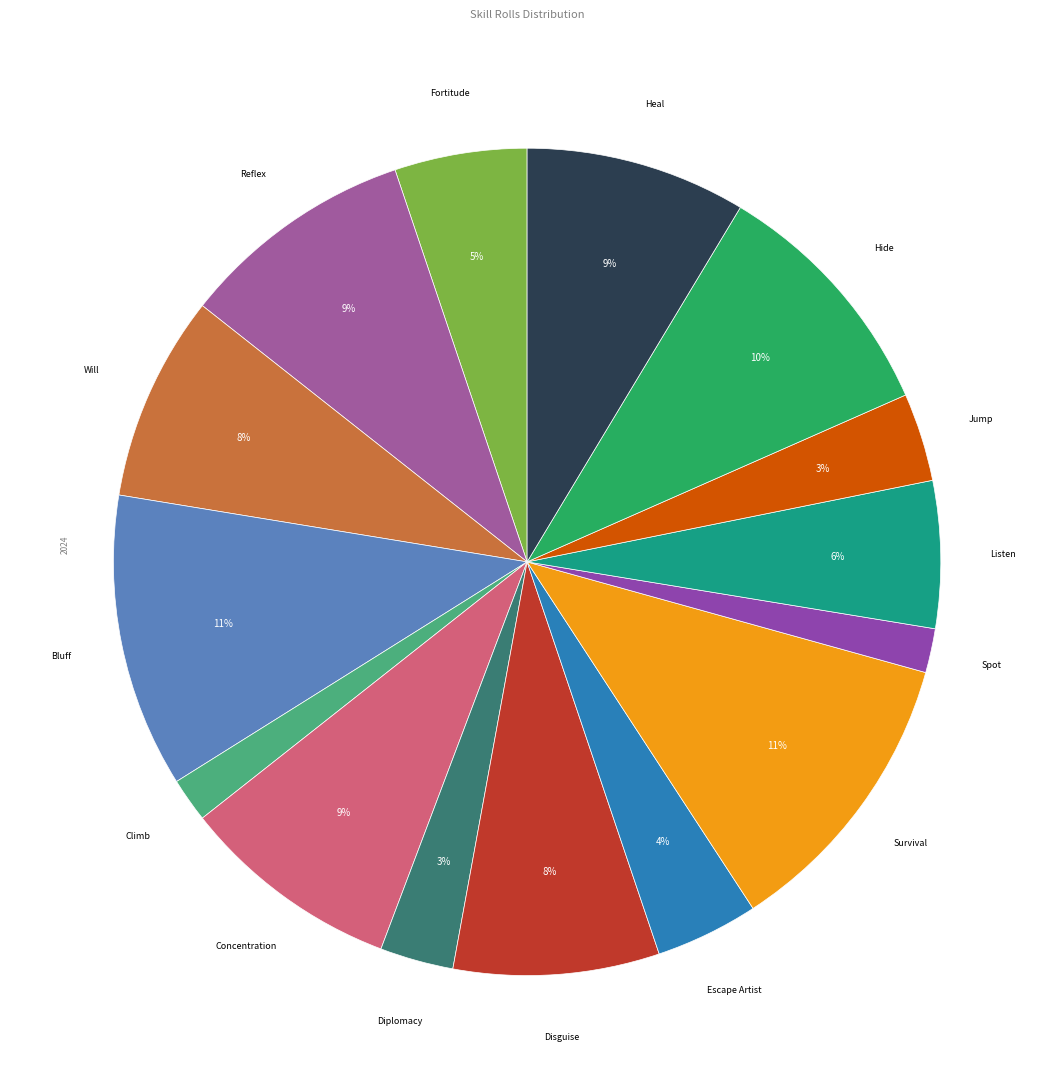

Is there any slice that represents more than half of the pie?

No